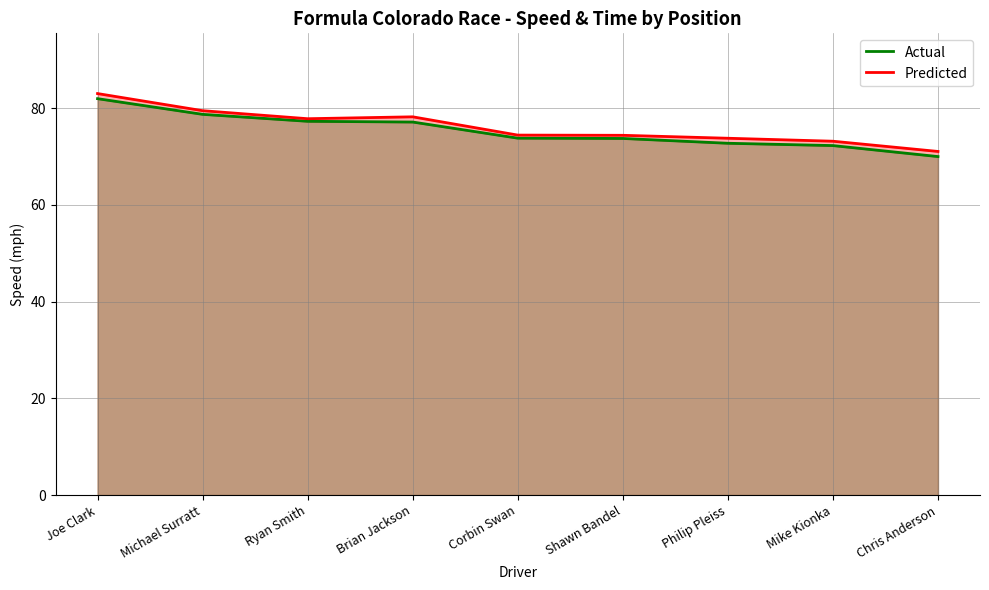

How many values in the Predicted series exceed 74?

6